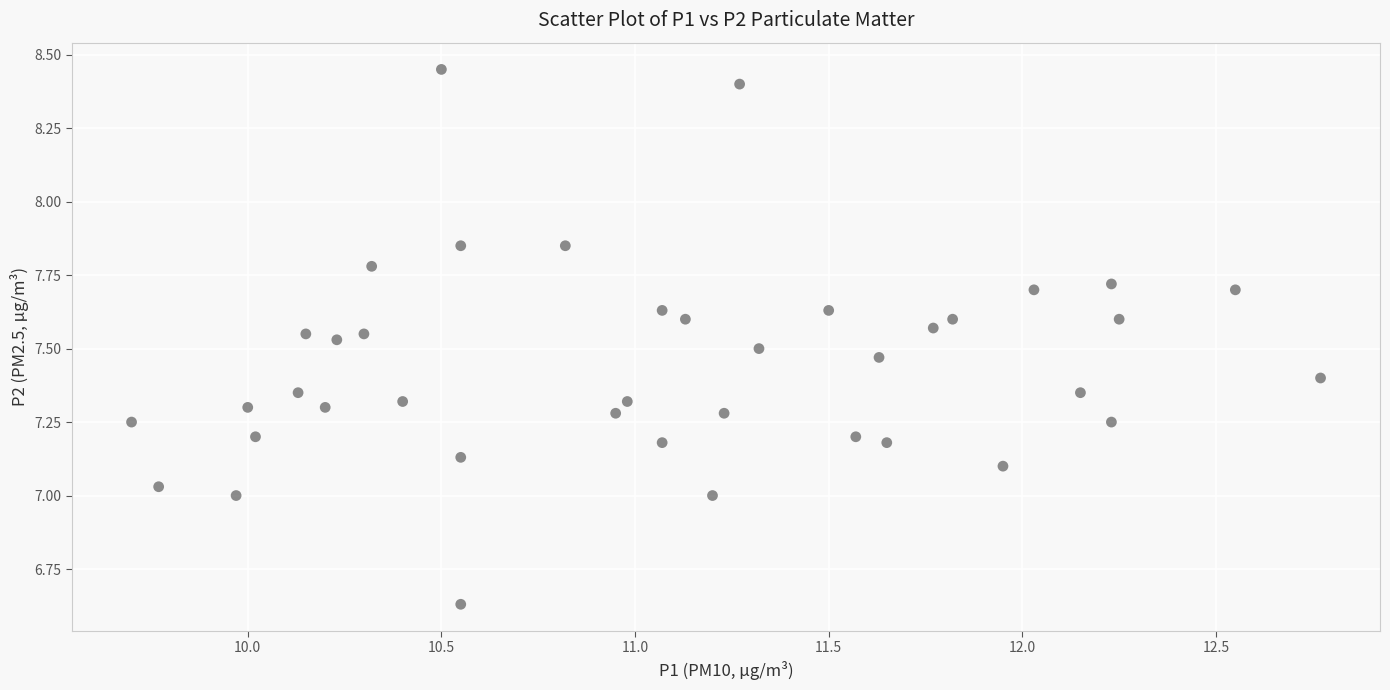

What is the range of Y values (max minus min)?

1.8